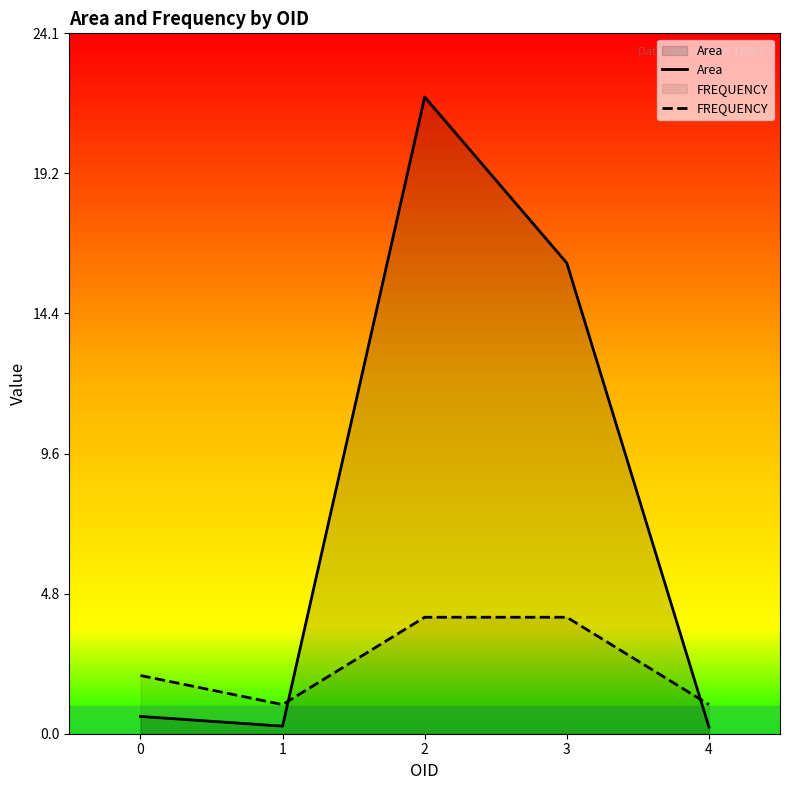

At which category does Area reach its first local peak?

2